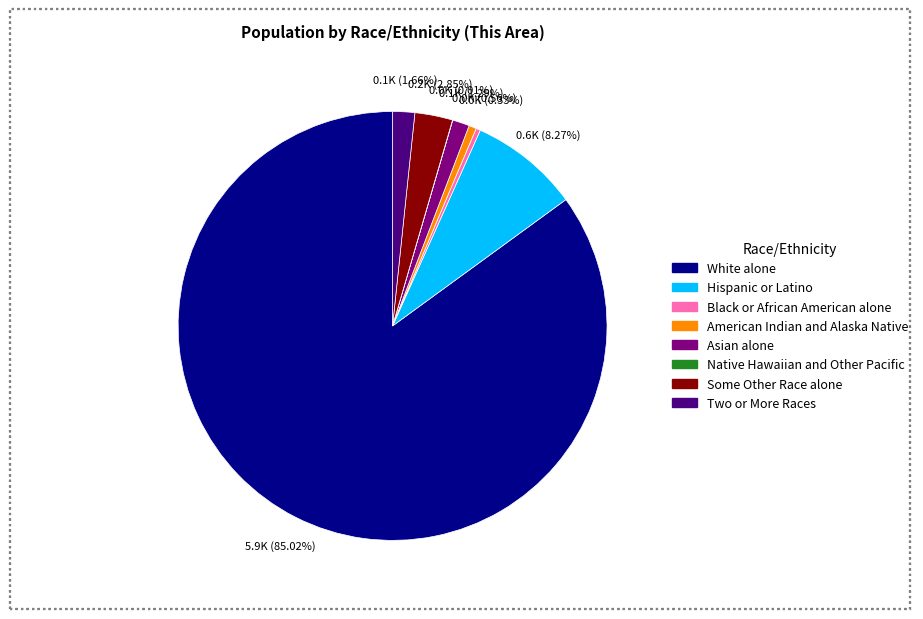

What is the ratio of the value at Some Other Race alone to the value at Asian alone?

2.2